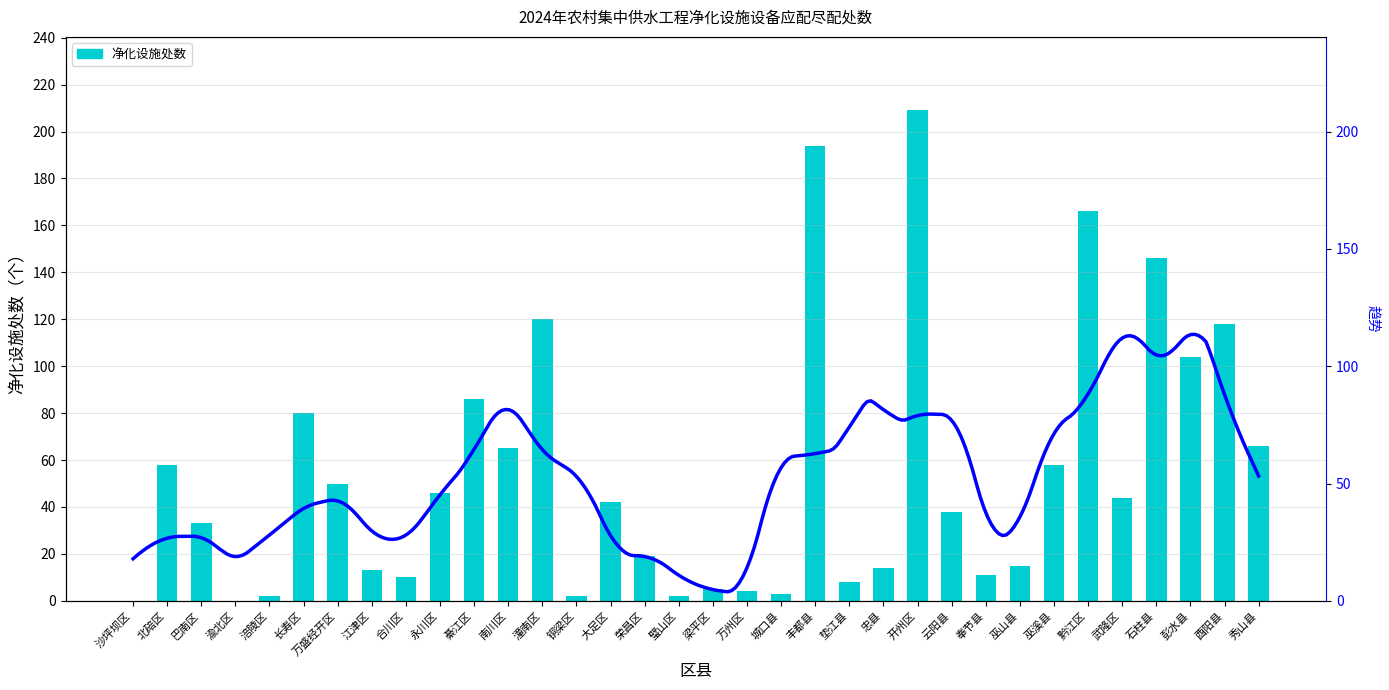

At which label is the value closest to 104?

彭水县